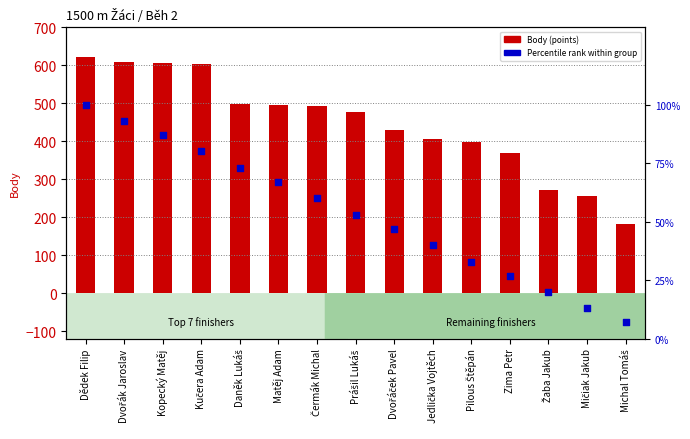

At which category is the sum across all series the highest?

Dědek Filip